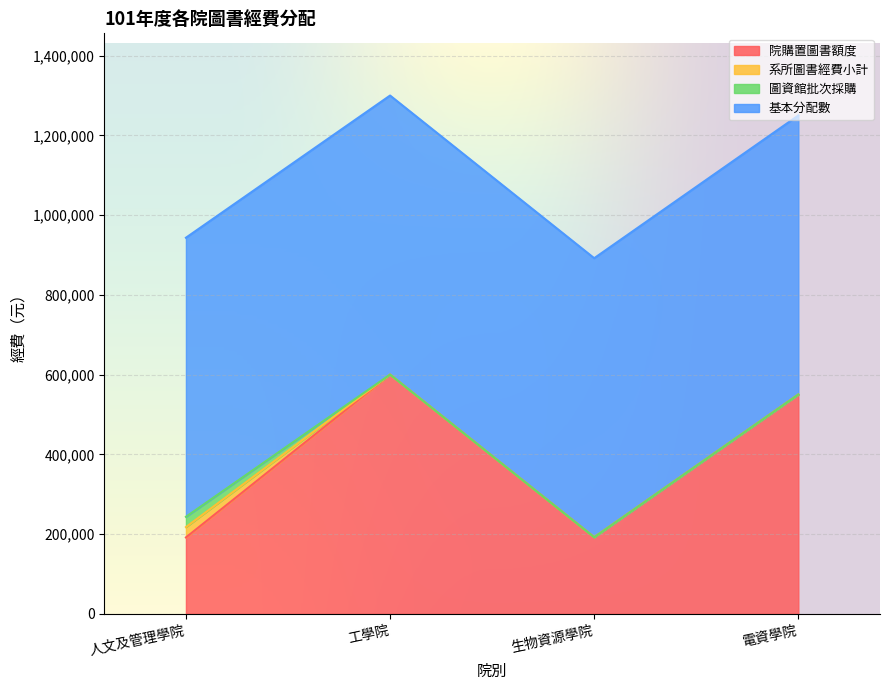

True or false: 圖資館批次採購 and 基本分配數 cross at least once.

False